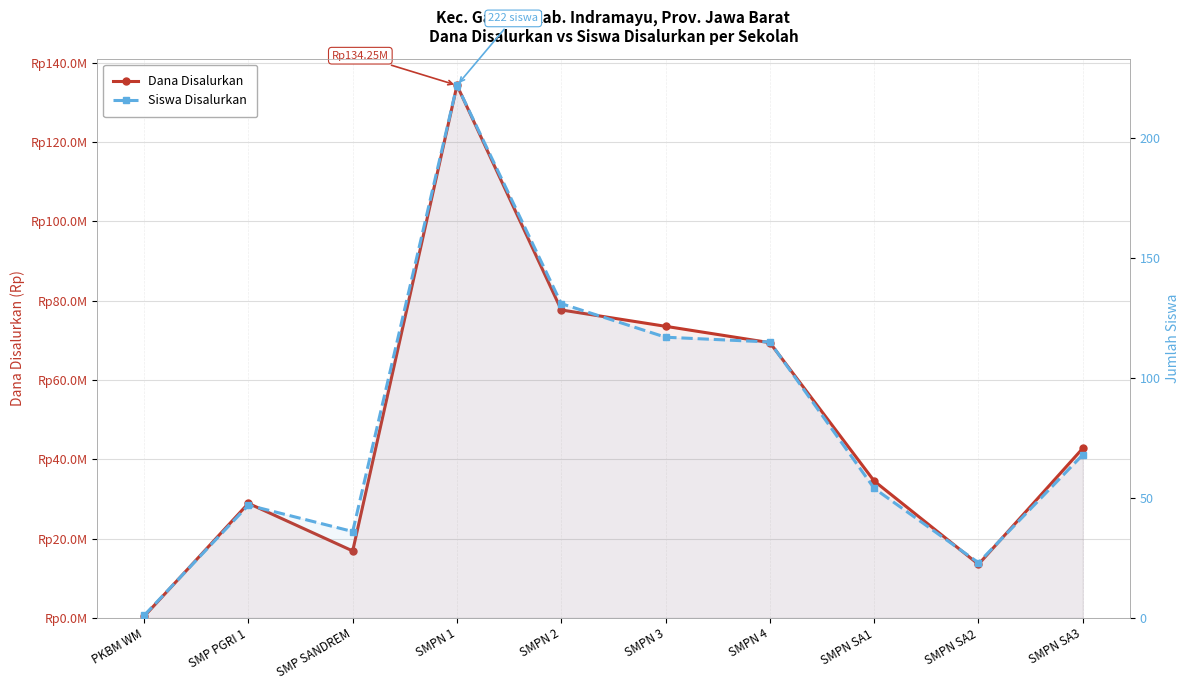

Between SMPN 3 and SMPN 4, which series saw the biggest shift?

Dana Disalurkan